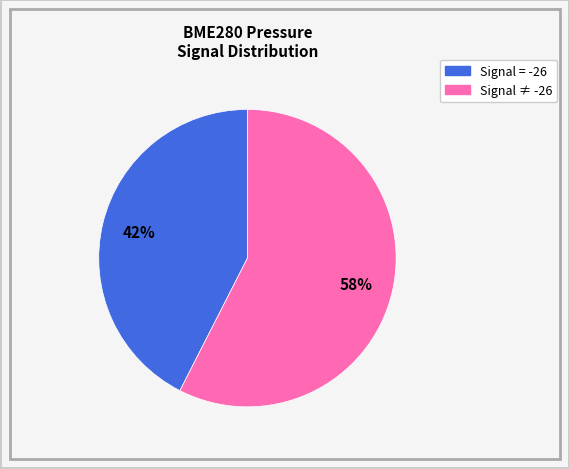

Is there a majority slice in this chart?

Yes